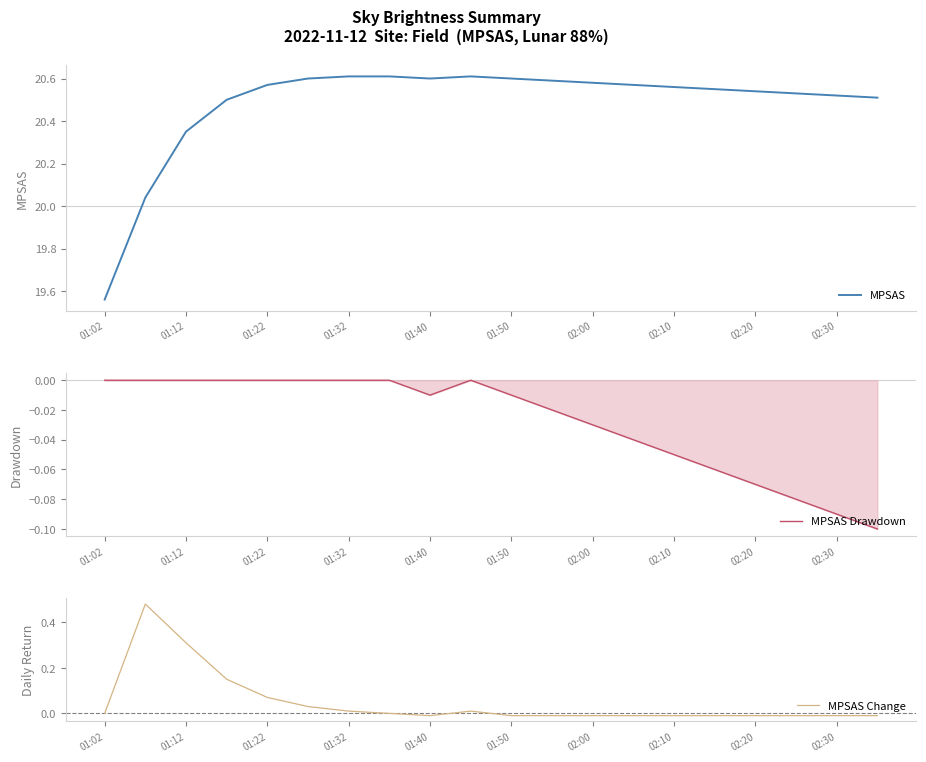

In MPSAS Drawdown, how many points are lower than both neighbors (excluding endpoints)?

1